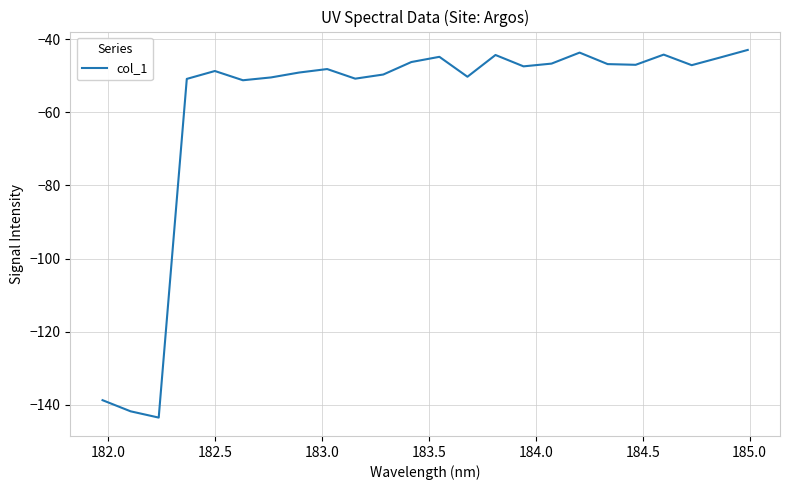

What is the maximum value shown in the chart?

-42.9